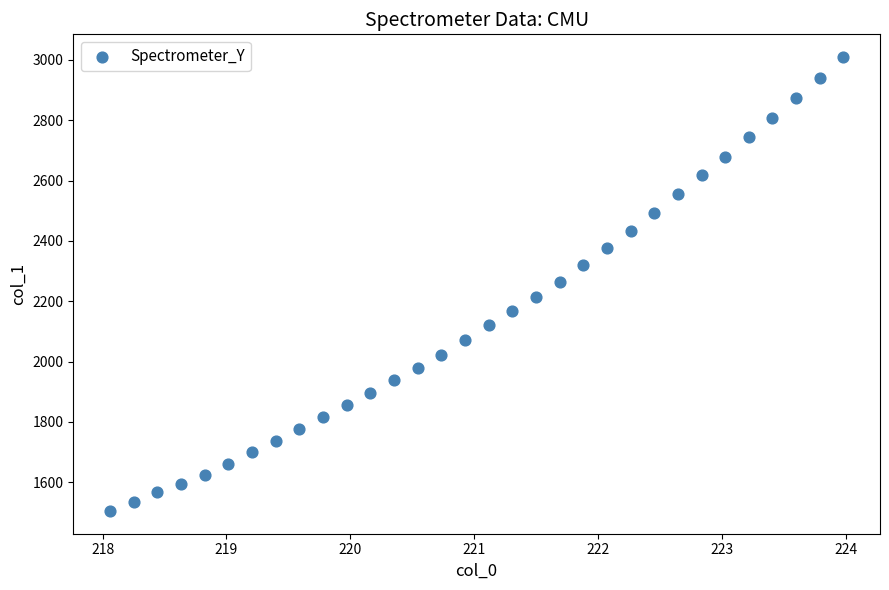

What is the range of Y values (max minus min)?

1505.6